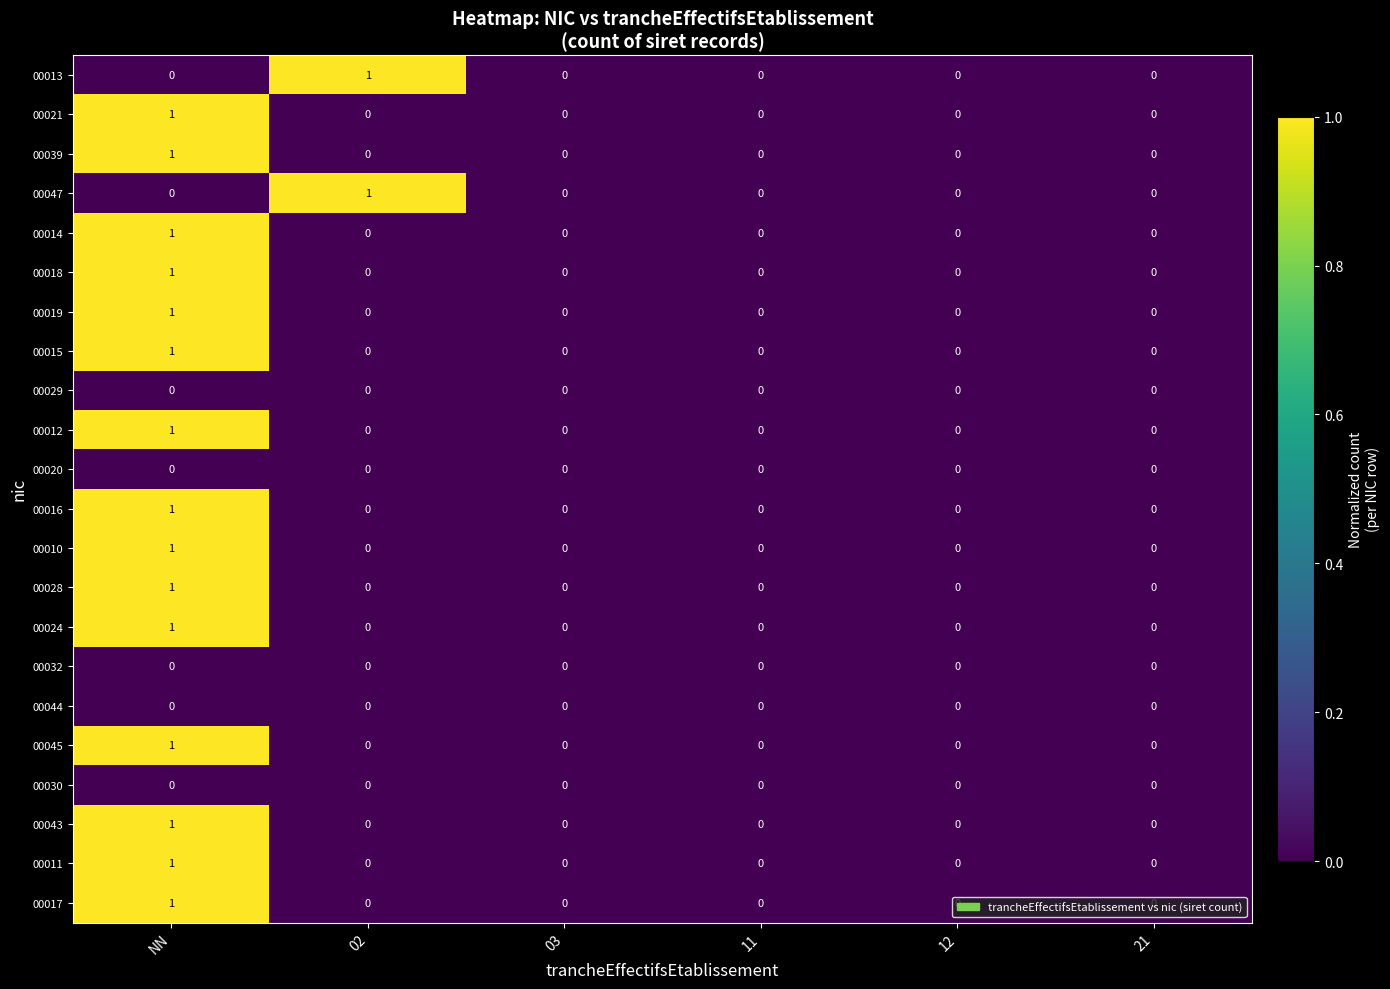

How many 00043 values are between 0 and 1?

6